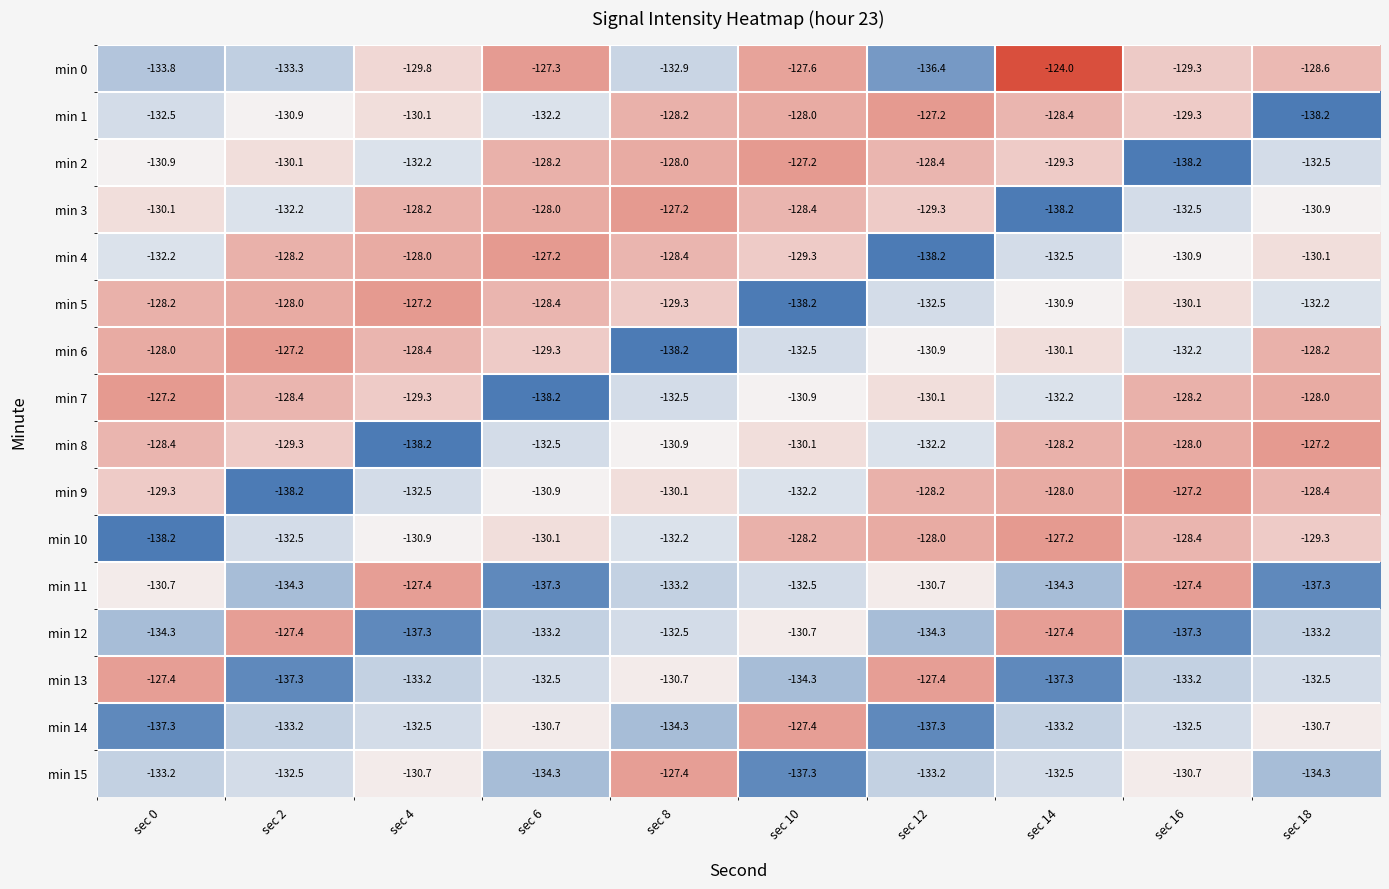

True or false: min 0 has a value of -227.5 at sec 8.

False